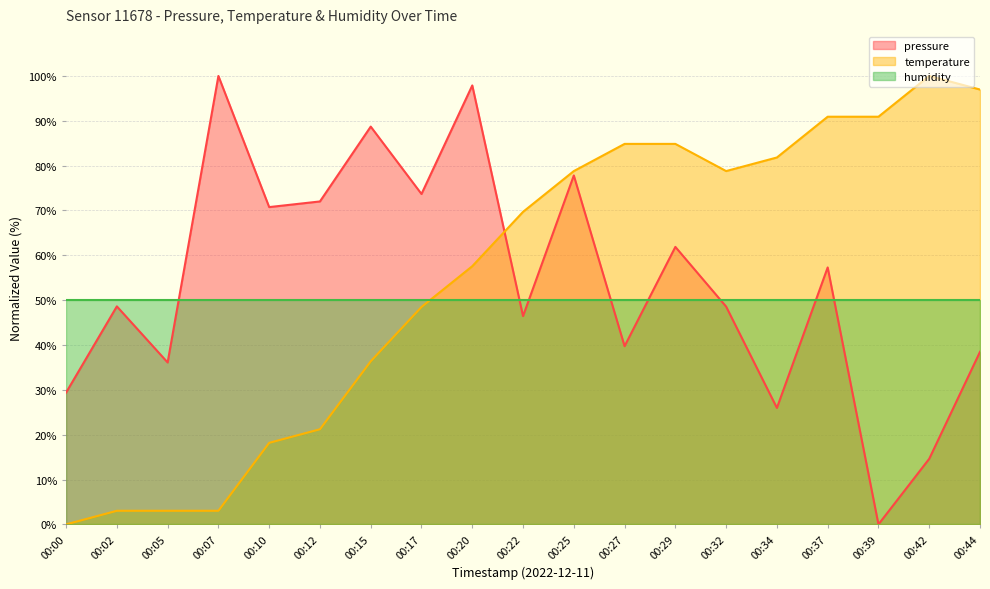

What are all the series names shown in the legend?

pressure, temperature, humidity